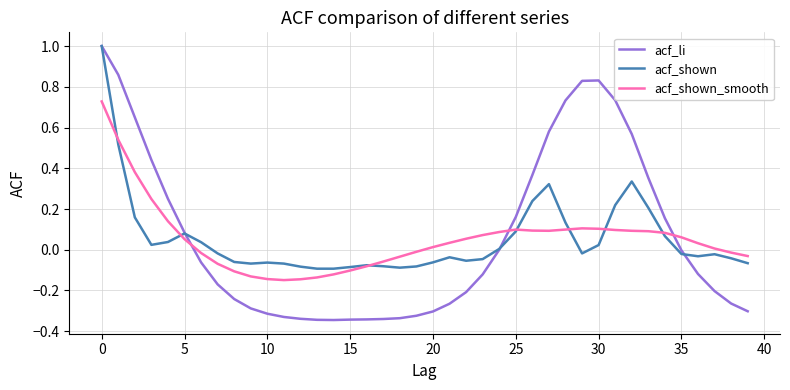

What is the greatest value displayed?

1.0